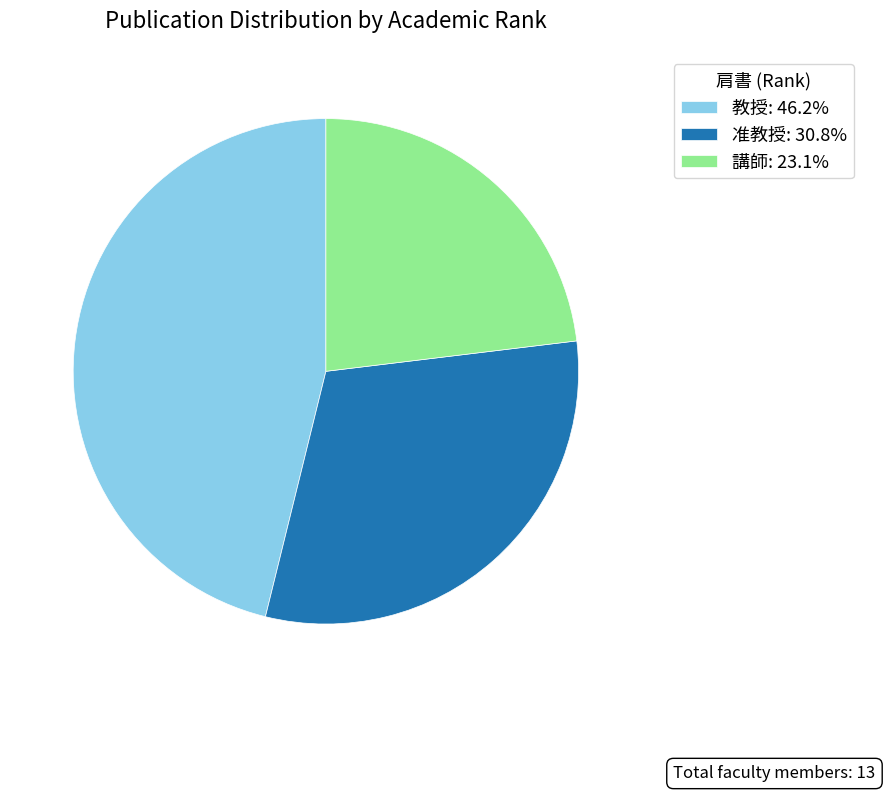

Do 教授 and 准教授 together represent more than half of the pie?

Yes